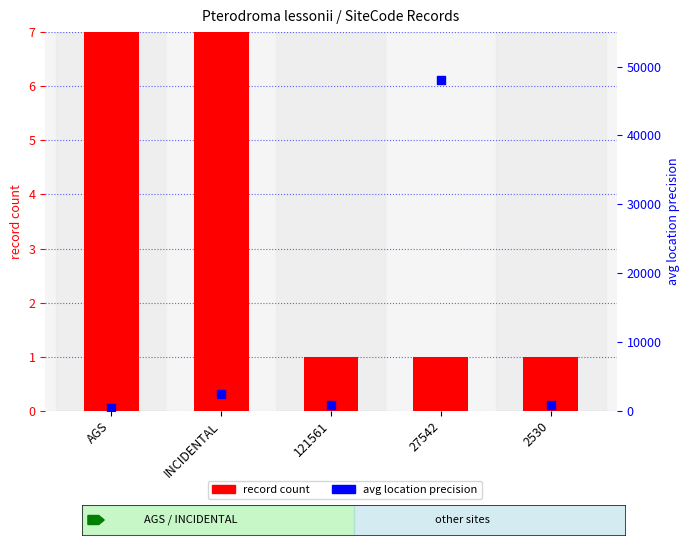

Is the value of record count at 2530 greater than the value of avg location precision at INCIDENTAL?

No